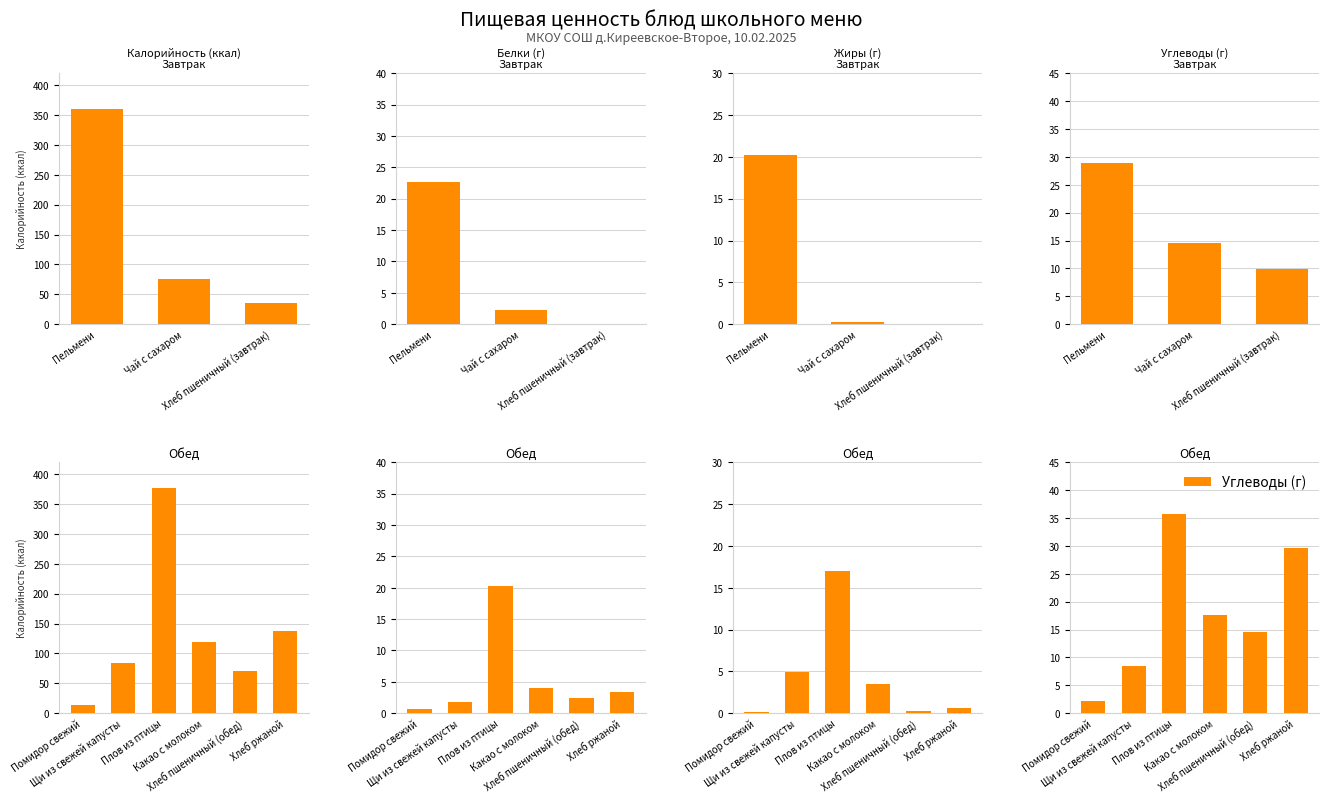

What is the value of the Калорийность (ккал) bar at the 1st from the left?

13.2